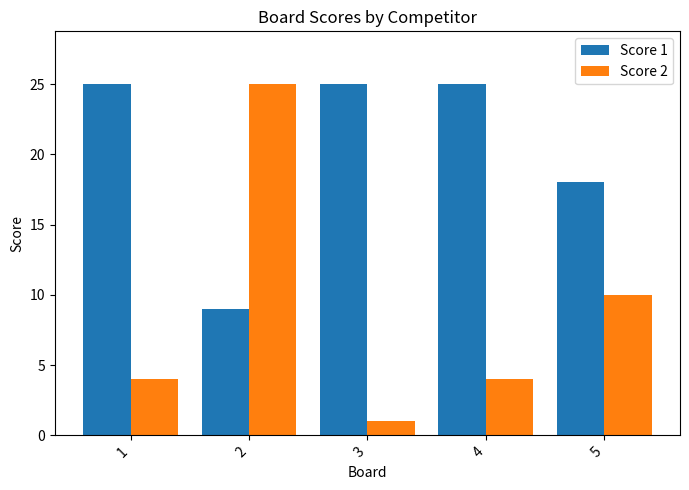

What is the highest value of the Score 1 series?

25